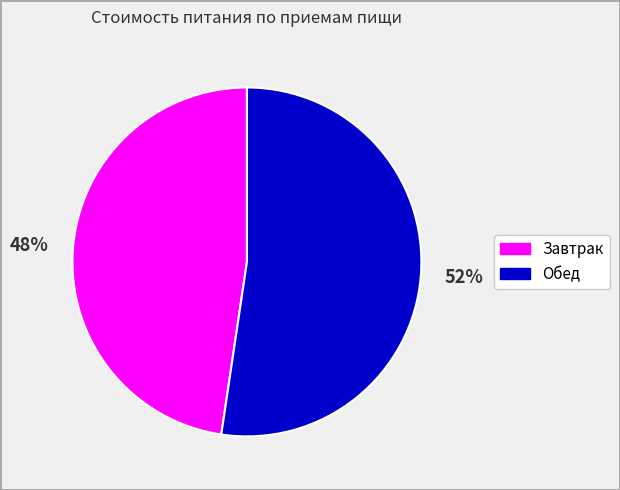

Count the number of slices in the pie.

2